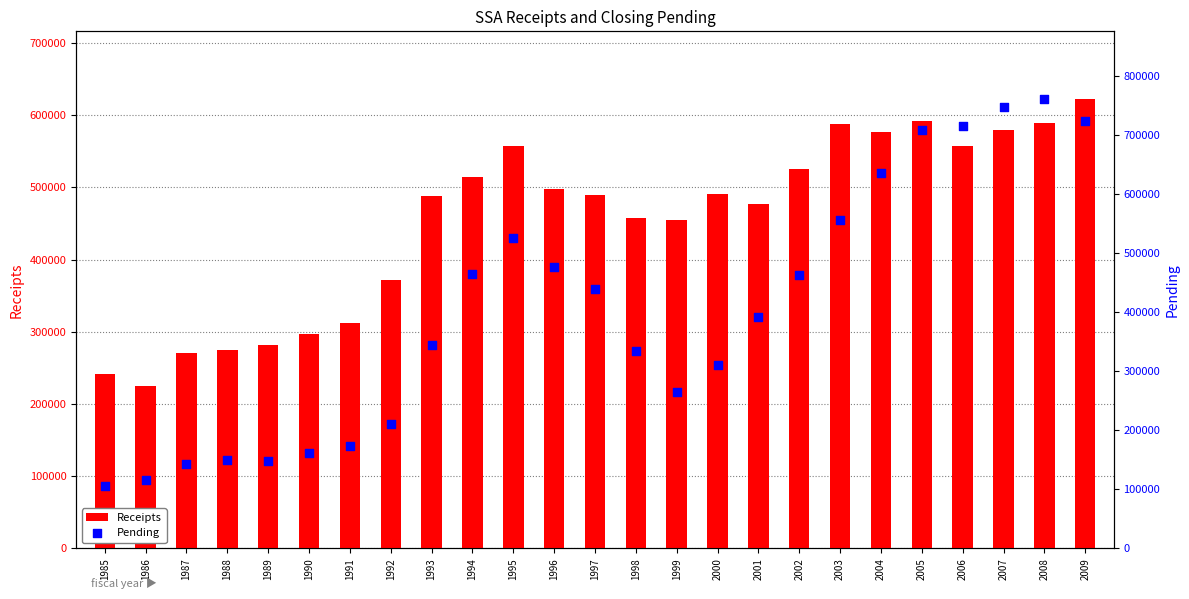

What are all the series names shown in the legend?

Receipts, Pending